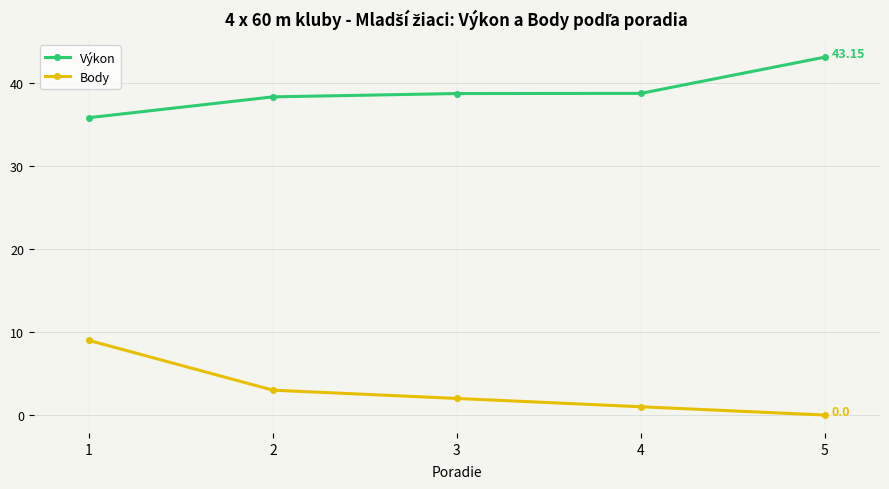

Between 3 and 4, which series saw the biggest shift?

Body